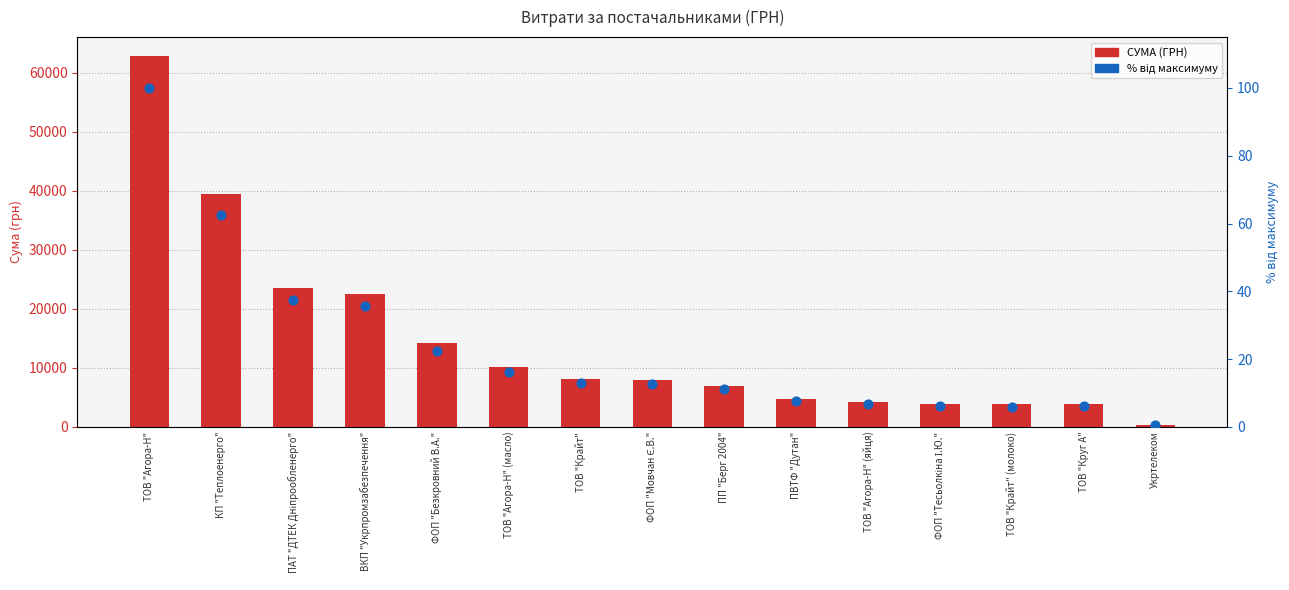

Which series contains the lowest Y value?

відсоток від максимуму